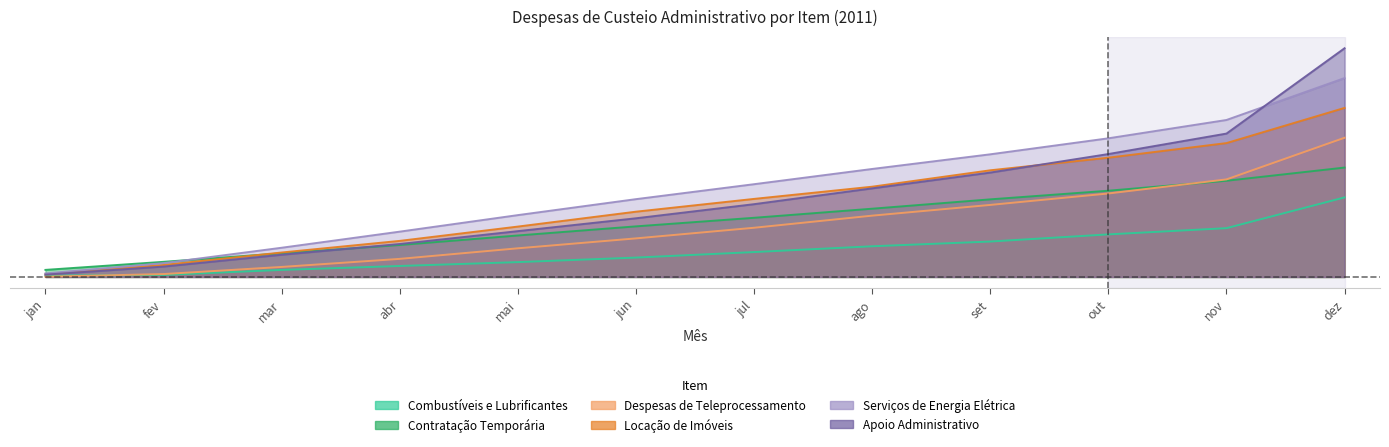

What is the total value across all series at set?

0.3